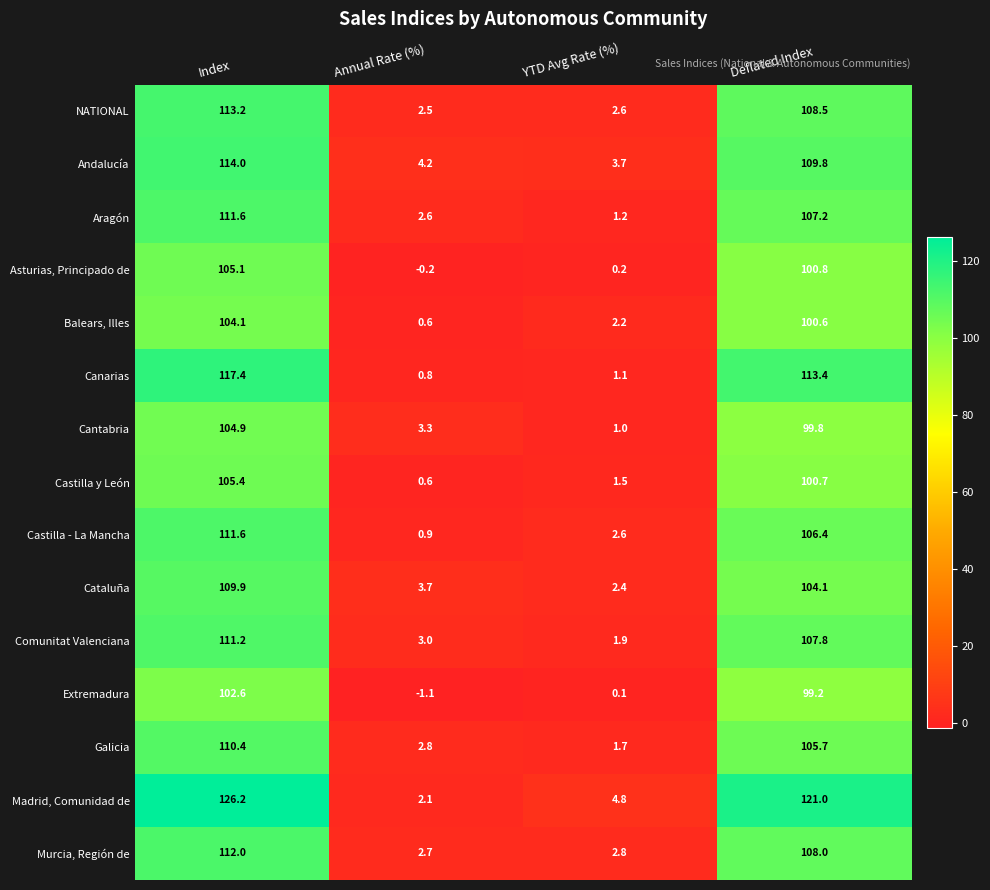

What value does the Canarias series have at Index?

117.4